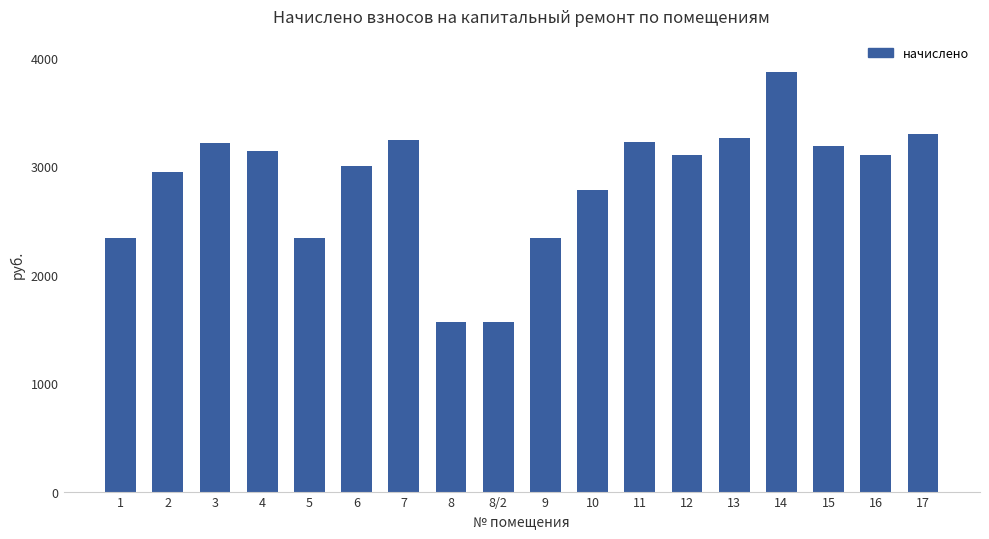

What is the minimum value shown in the chart?

1558.8